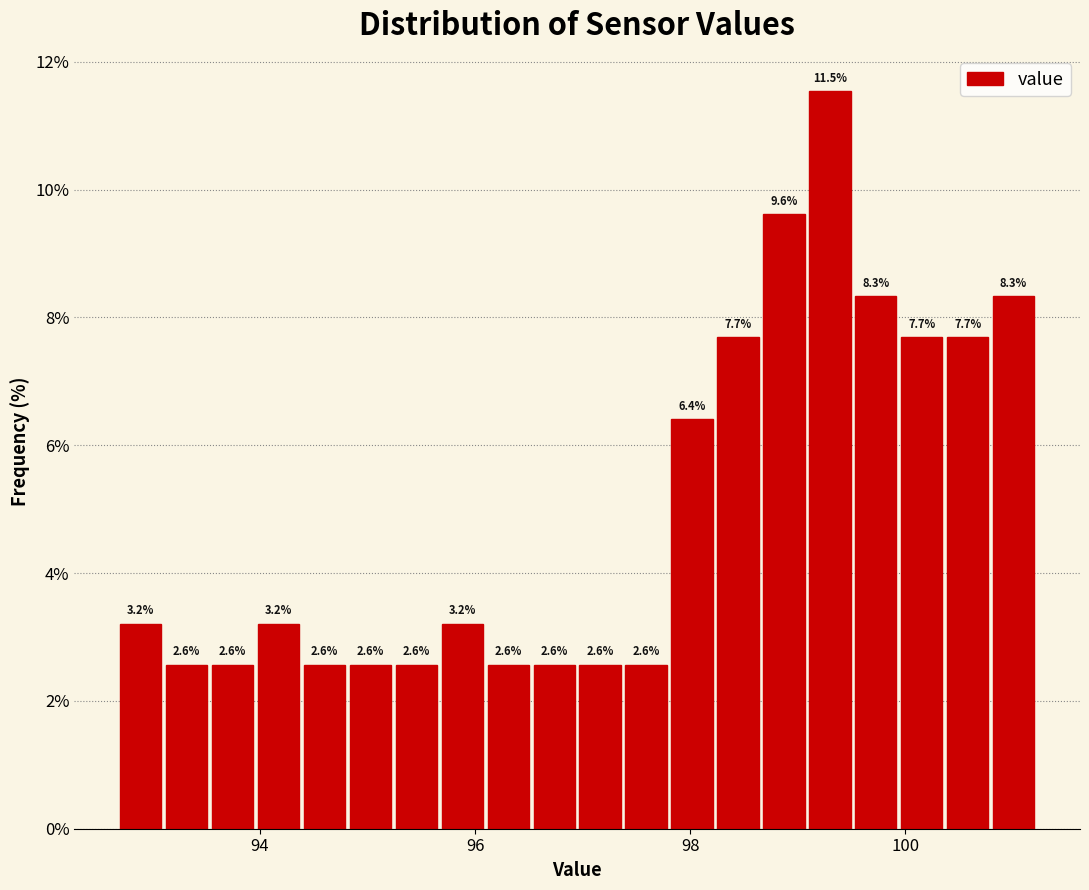

Around what value on the x-axis is the tallest bar? Give the approximate position of its centre, as read against the axis.

99.2